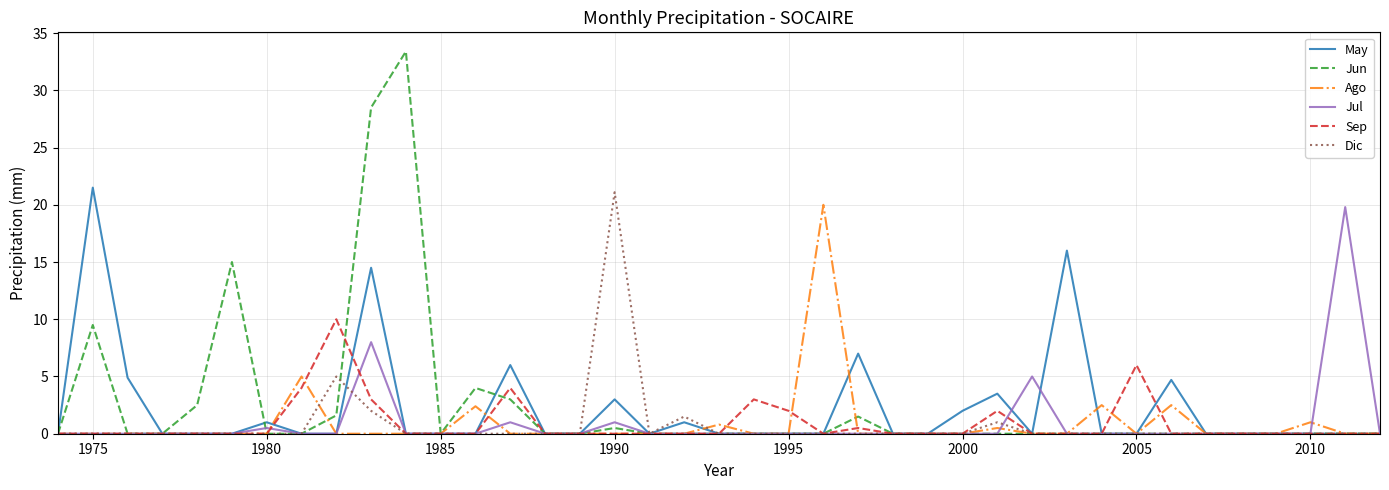

Which series has the widest spread of values?

Jun